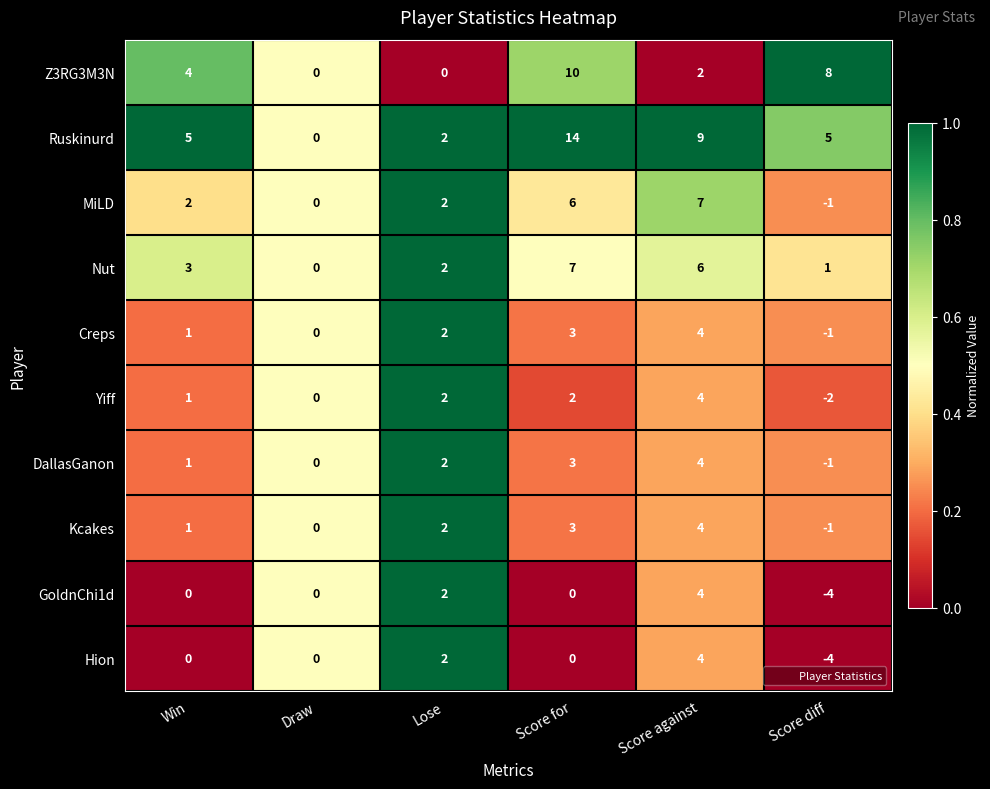

What is the maximum value for Creps?

4